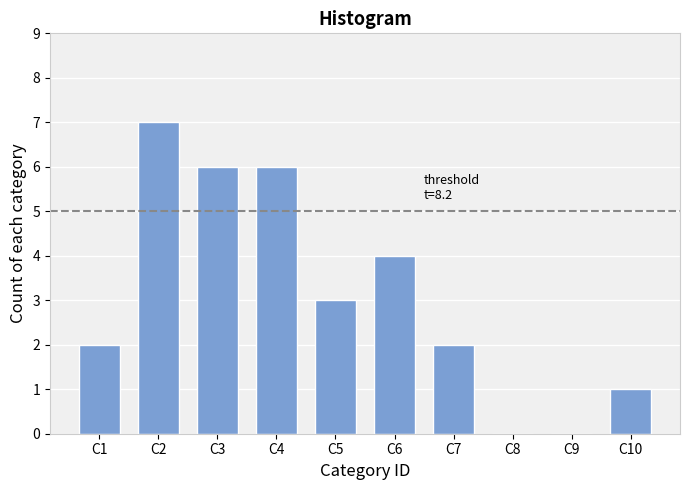

Reading left to right, extract all data points from this chart.

C1=2	C2=7	C3=6	C4=6	C5=3	C6=4	C7=2	C8=0	C9=0	C10=1